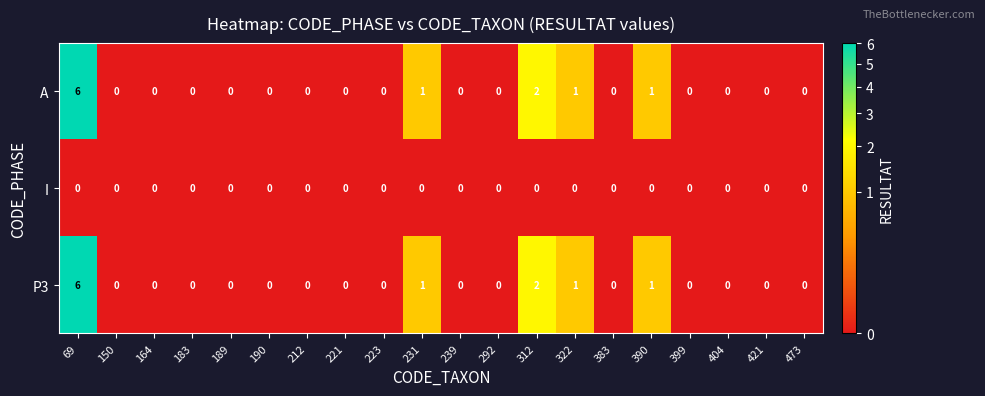

Count the A values in the range 0 to 1.

18